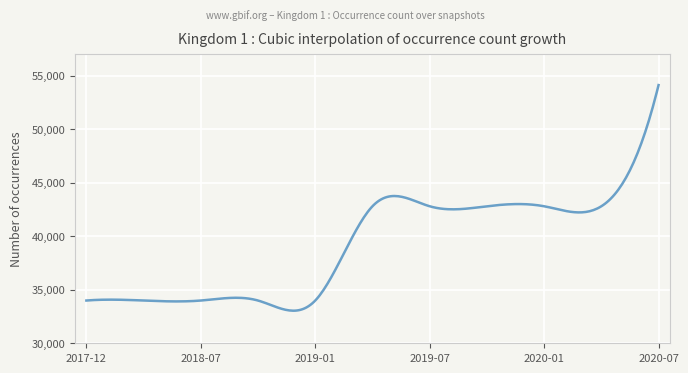

What is the difference between the maximum and minimum values?

21065.9